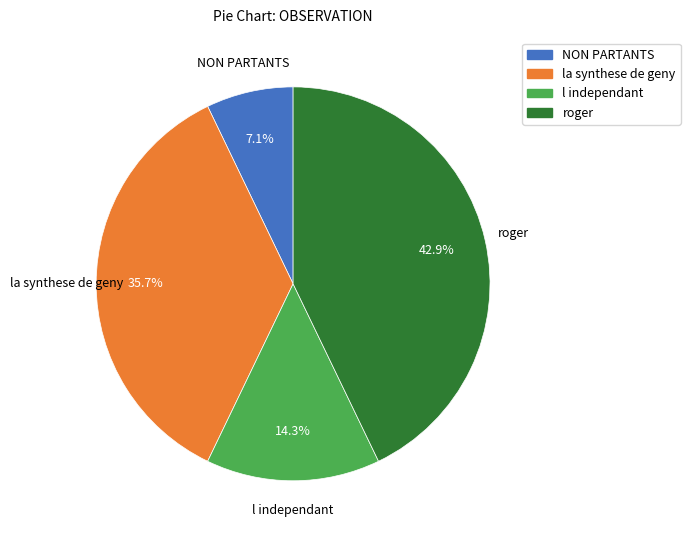

Combined, what portion of the pie is roger and NON PARTANTS?

50.0%